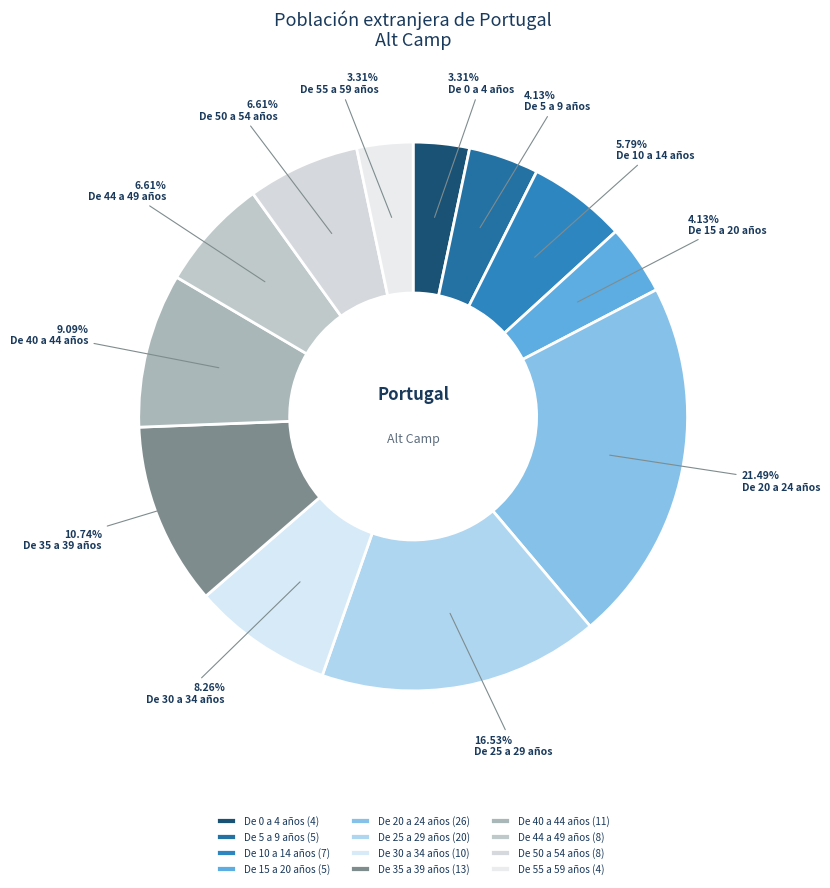

What is the largest slice in the pie chart?

De 20 a 24 años